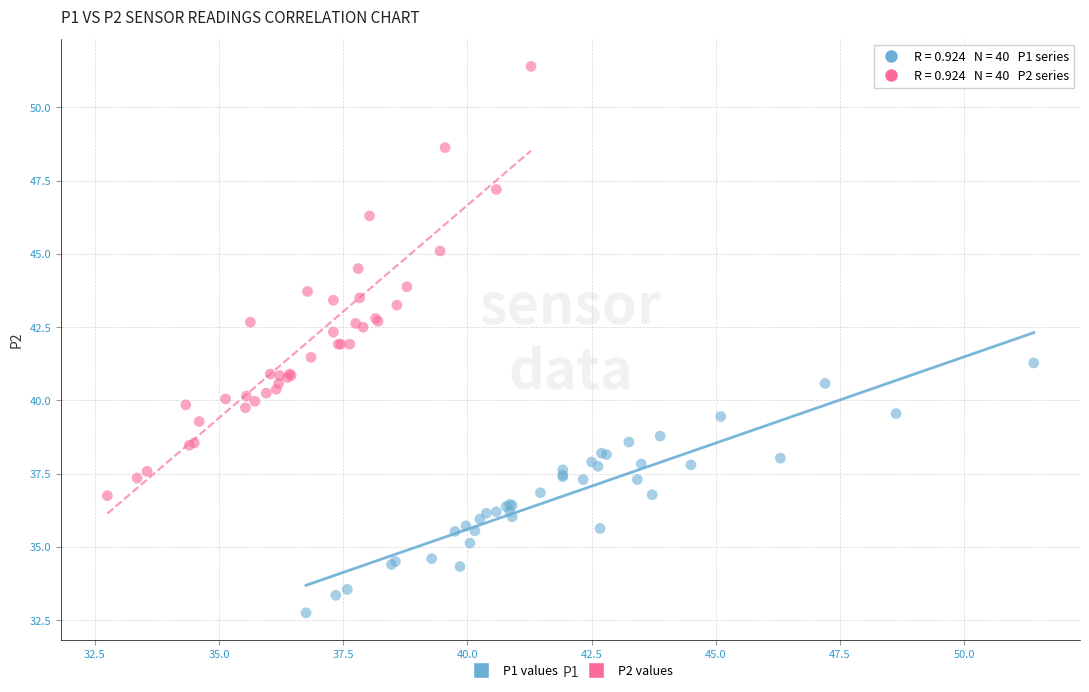

Which series has the largest Y range (max minus min)?

P2 values